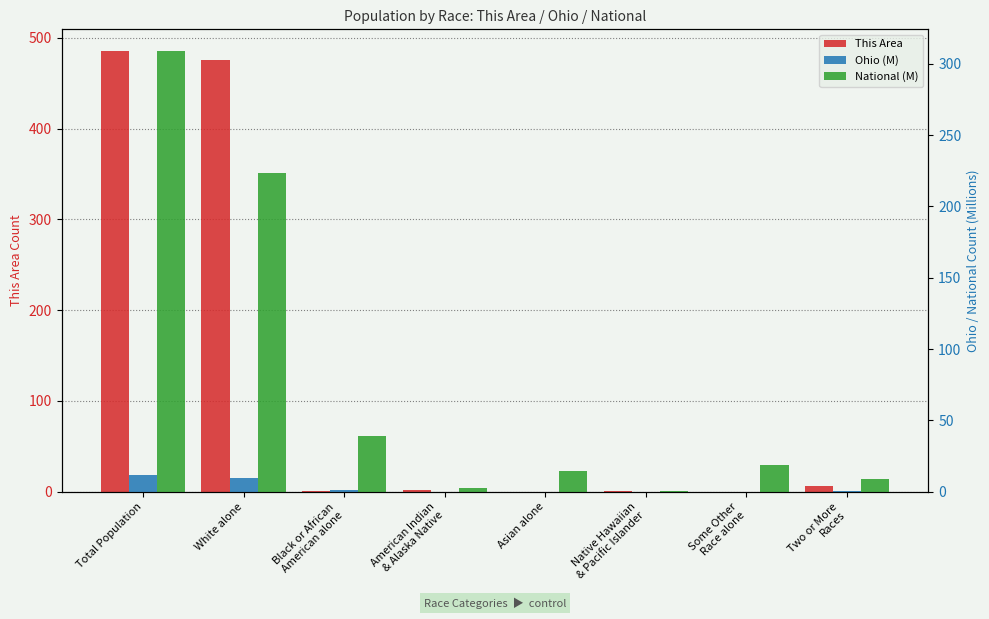

What is the total value across all series at Two or More
Races?

15.2